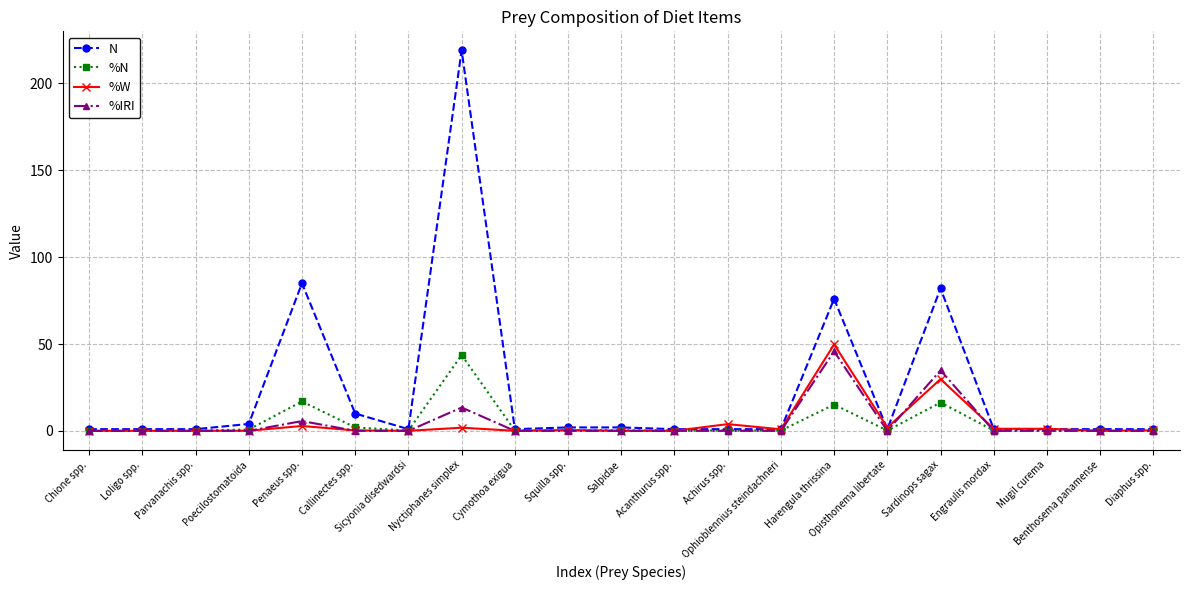

Between Callinectes spp. and Ophioblennius steindachneri, which series saw the biggest shift?

N